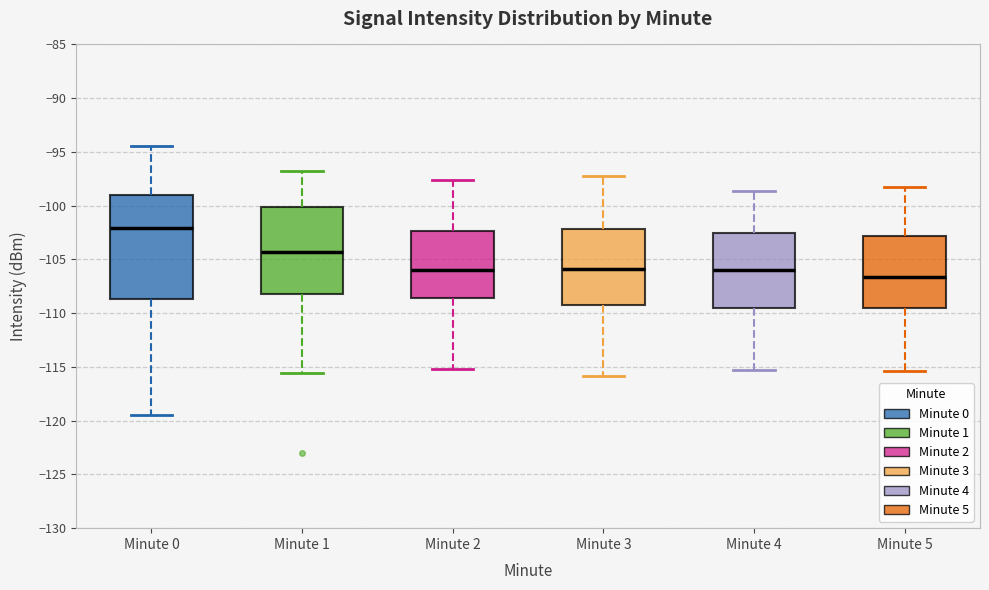

Where is the lower edge of the box for Minute 2 on the y-axis? The values are not printed on the chart, so give them approximately, as read against the axis.

-108.5